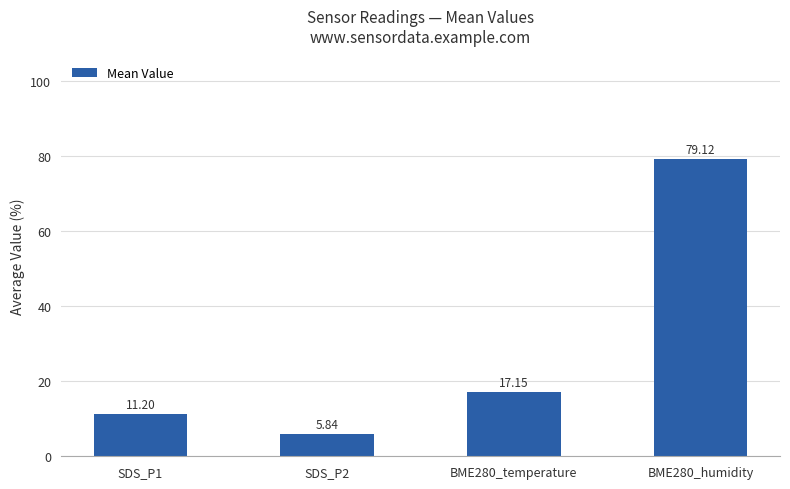

Are the bars grouped side by side (vs. stacked)?

No